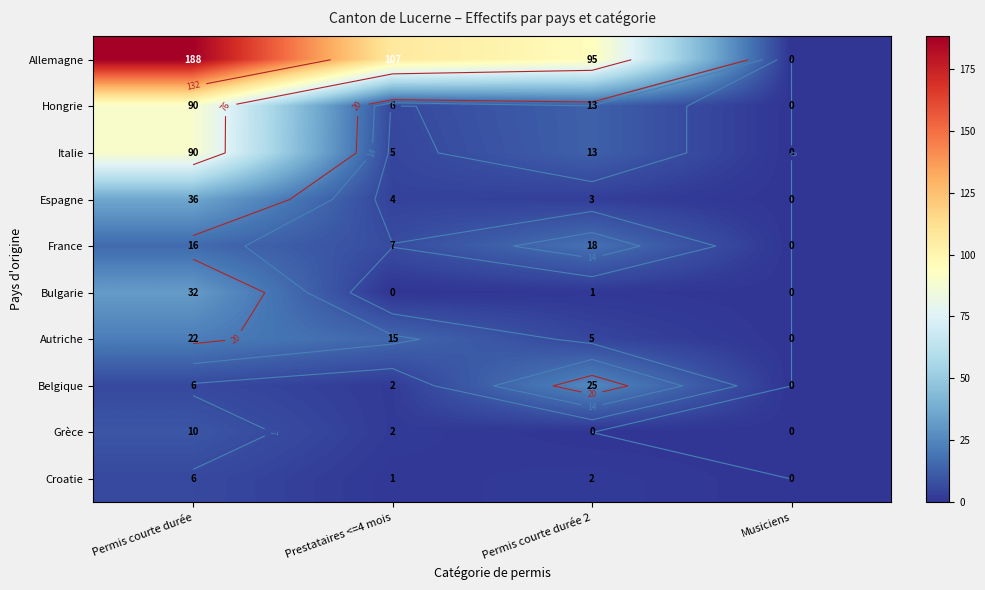

Rank the categories by Hongrie value from lowest to highest.

Musiciens, Prestataires <=4 mois, Permis courte durée 2, Permis courte durée